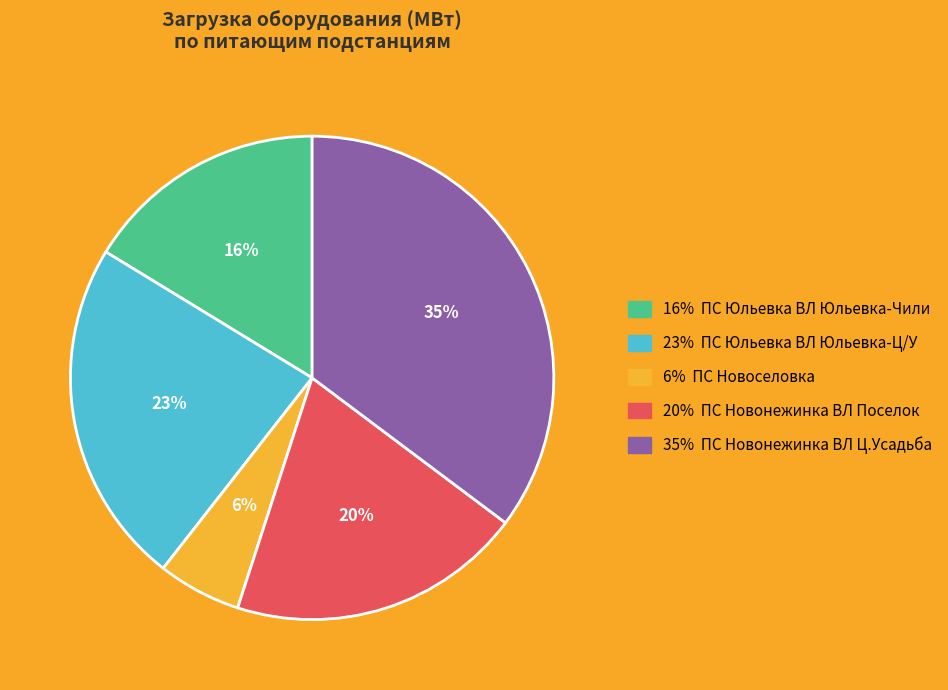

How many slices are in this pie chart?

5